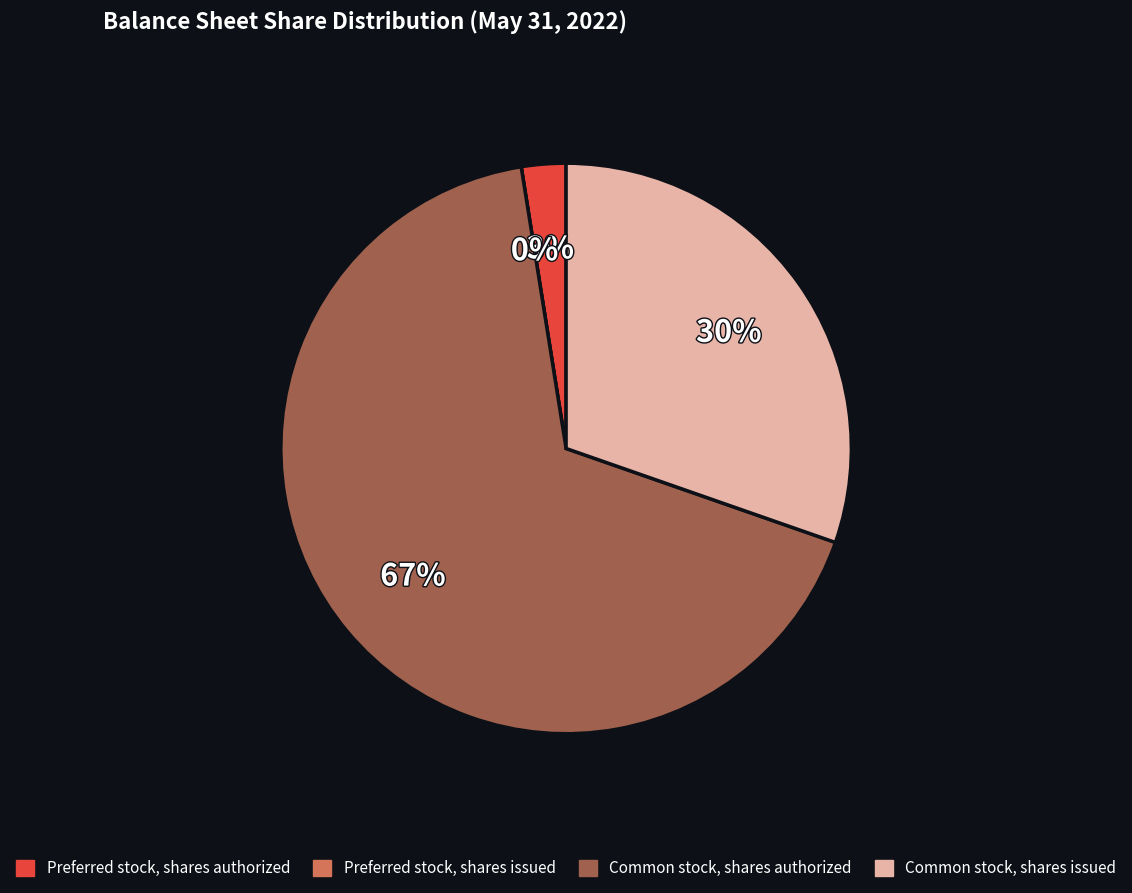

True or false: Preferred stock, shares authorized accounts for 3% of the total.

True